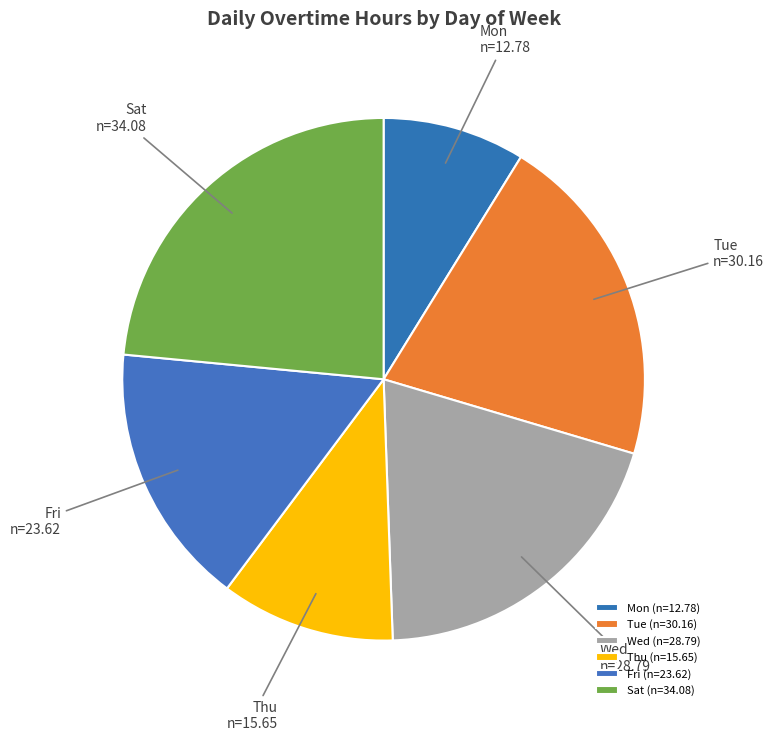

Is the sum of Mon and Wed greater than half?

No